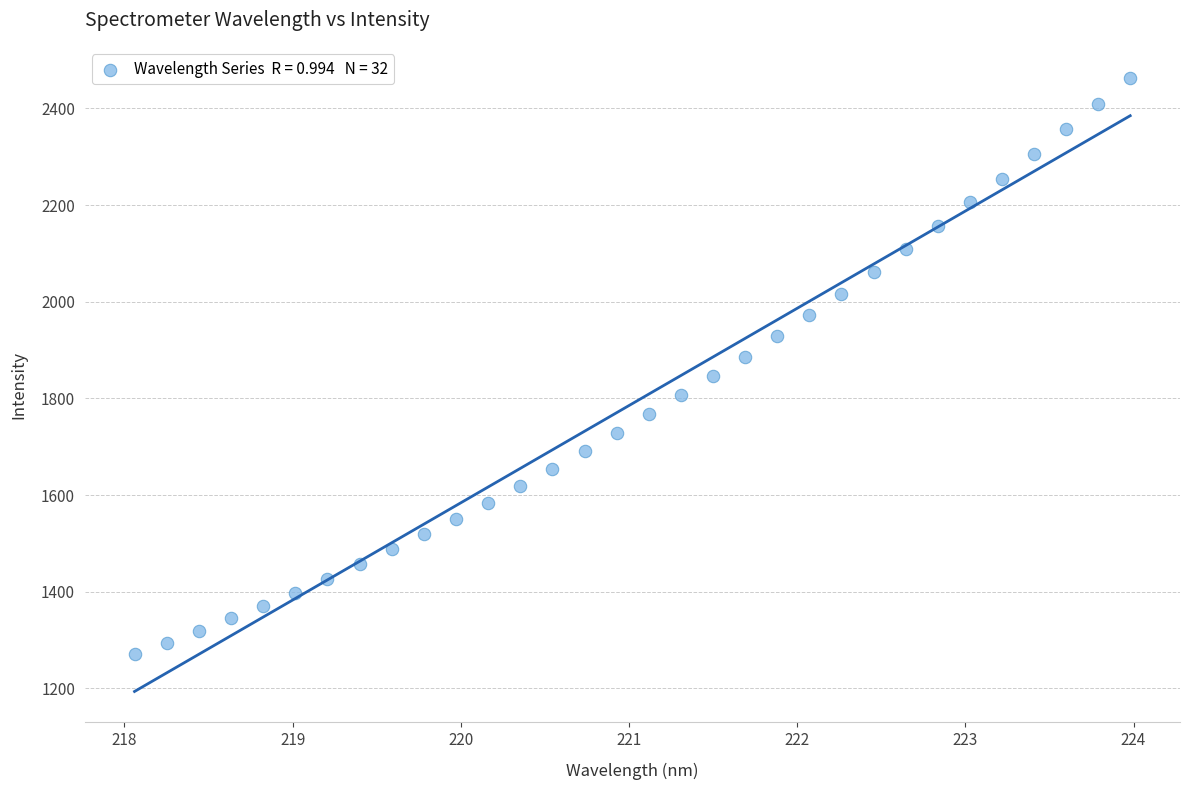

What is the range of Y values (max minus min)?

1193.4